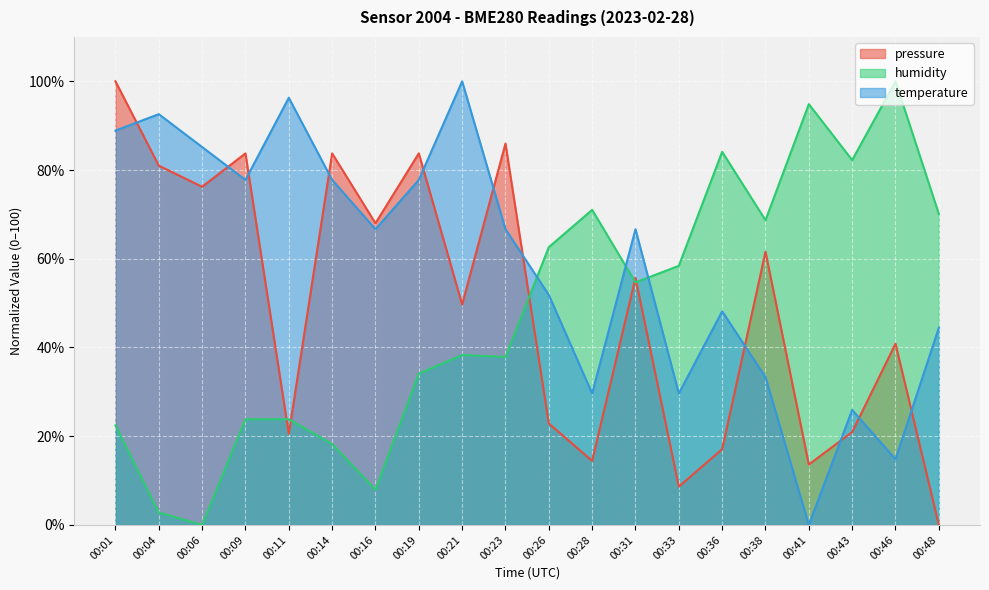

Reading right to left, what are all the values shown in this chart?

pressure: 0.0	40.8	20.9	13.6	61.6	17.1	8.6	55.7	14.4	22.9	86.0	49.7	83.8	68.0	83.8	20.5	83.8	76.2	81.0	100.0
temperature: 44.4	14.8	25.9	0.0	33.3	48.1	29.6	66.7	29.6	51.9	66.7	100.0	77.8	66.7	77.8	96.3	77.8	85.2	92.6	88.9
humidity: 70.1	100.0	82.2	94.9	68.7	84.1	58.4	54.7	71.0	62.6	37.9	38.3	34.1	7.9	18.2	23.8	23.8	0.0	2.8	22.4